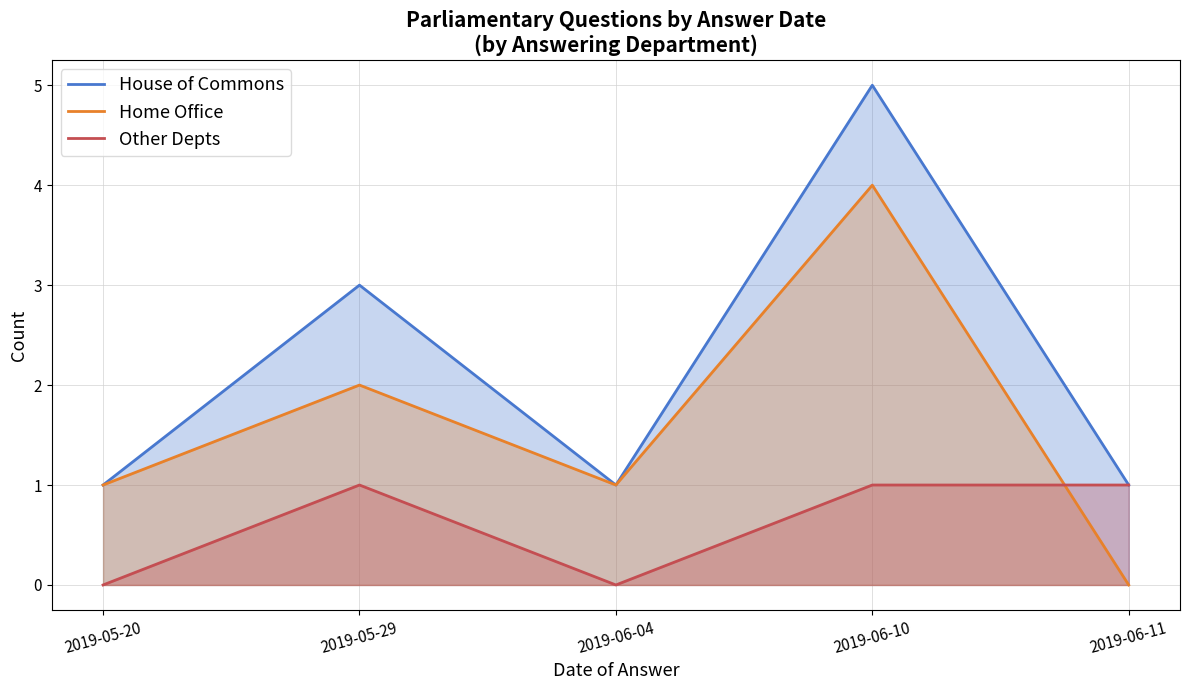

Which series has the widest spread of values?

House of Commons